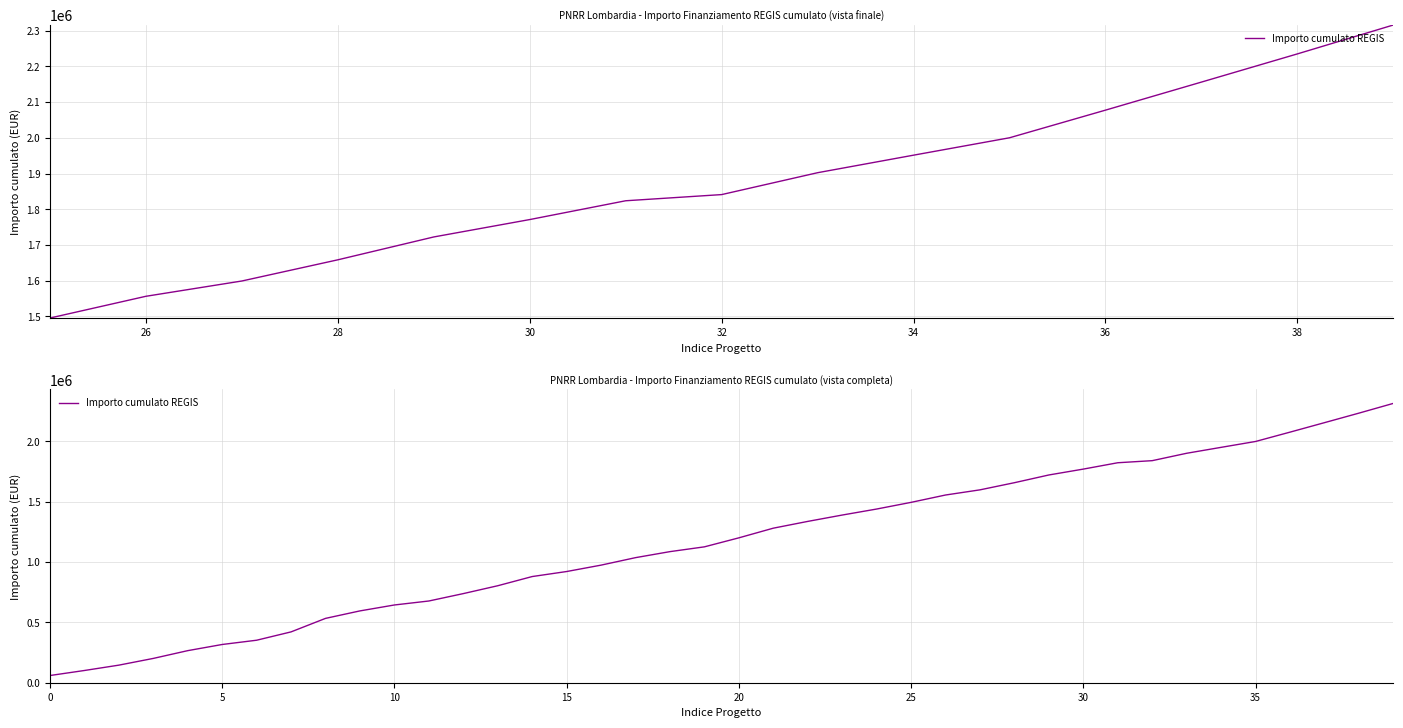

Which label corresponds to the largest value in the chart?

39